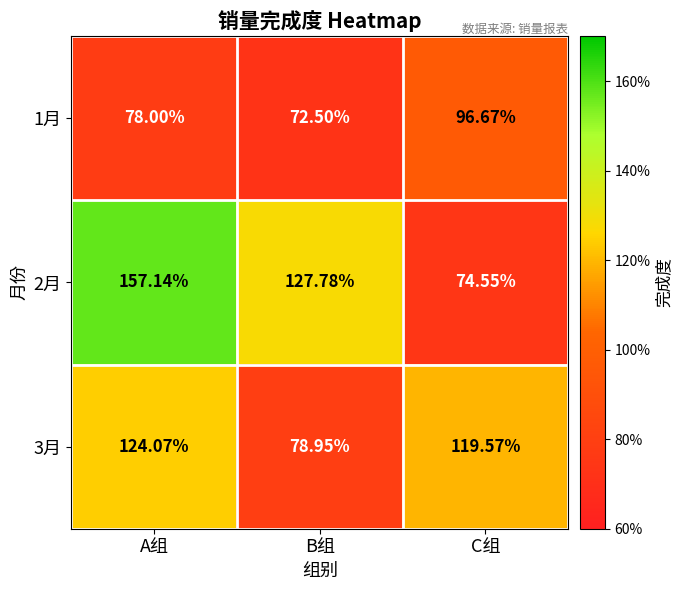

At which category does the chart reach its minimum across all series?

B组